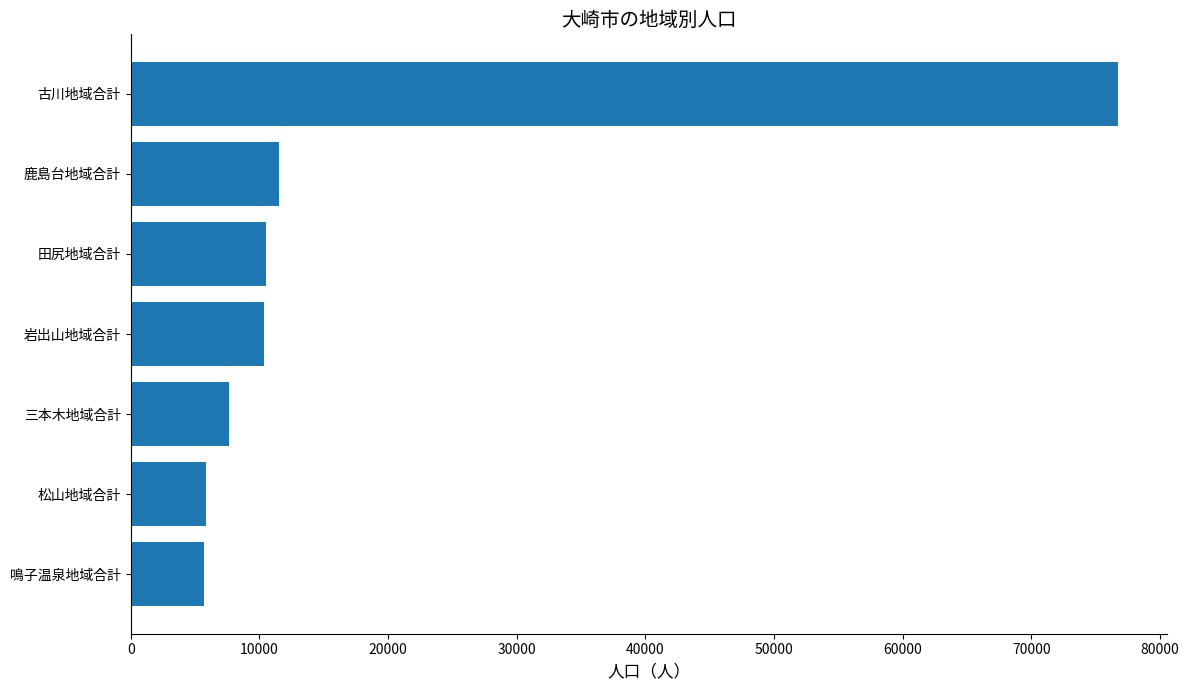

What is the change in value from 鳴子温泉地域合計 to 古川地域合計?

+71040